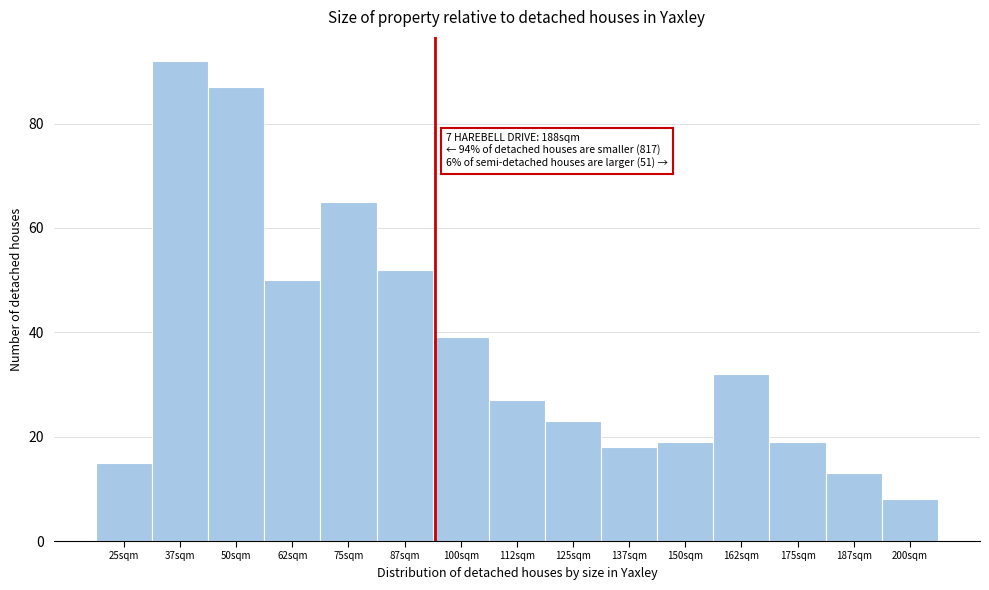

Reading left to right, transcribe all the data shown in this chart.

25sqm=15	37sqm=92	50sqm=87	62sqm=50	75sqm=65	87sqm=52	100sqm=39	112sqm=27	125sqm=23	137sqm=18	150sqm=19	162sqm=32	175sqm=19	187sqm=13	200sqm=8